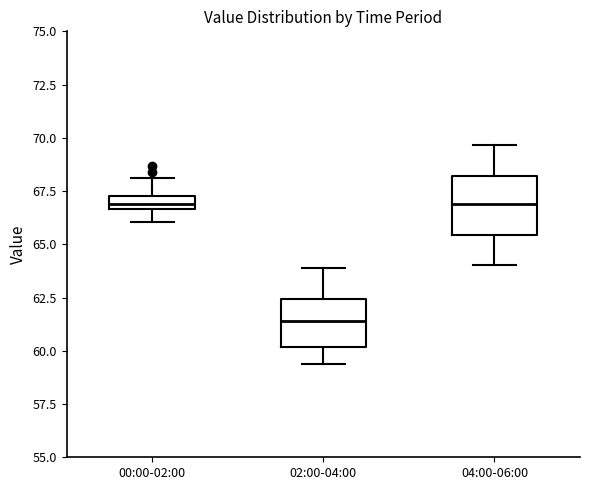

Where does the lower whisker of the box for 02:00-04:00 end on the y-axis? The values are not printed on the chart, so give them approximately, as read against the axis.

59.5